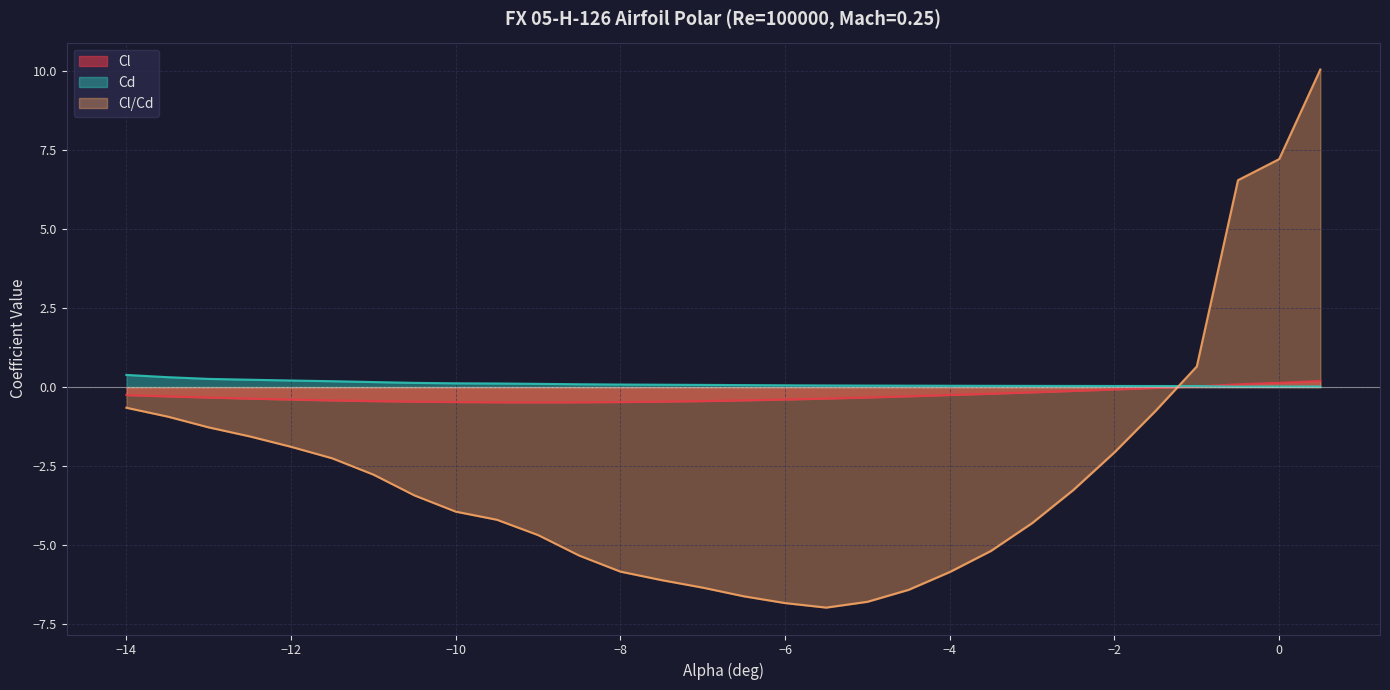

Where is the first local minimum for Cl?

-9